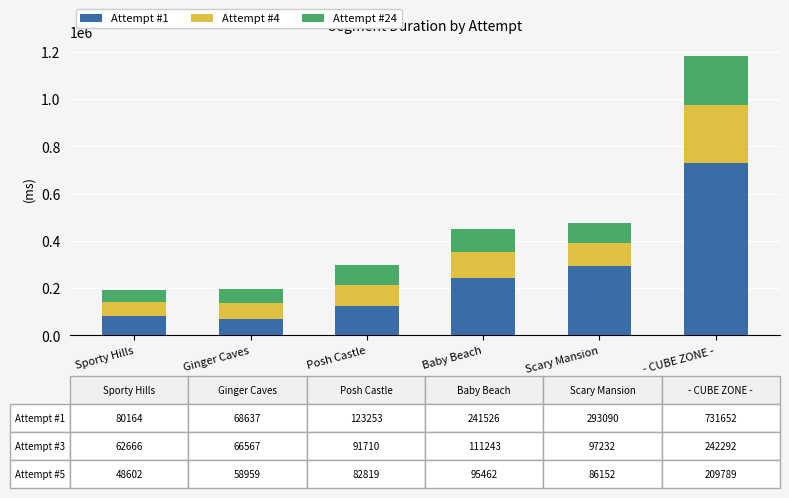

What are all the series names shown in the legend?

Attempt #1, Attempt #4, Attempt #24